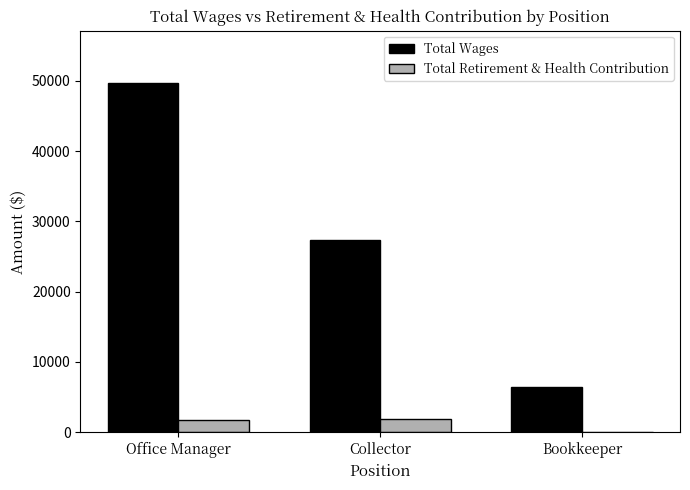

What is the average value of the Total Wages series?

27853